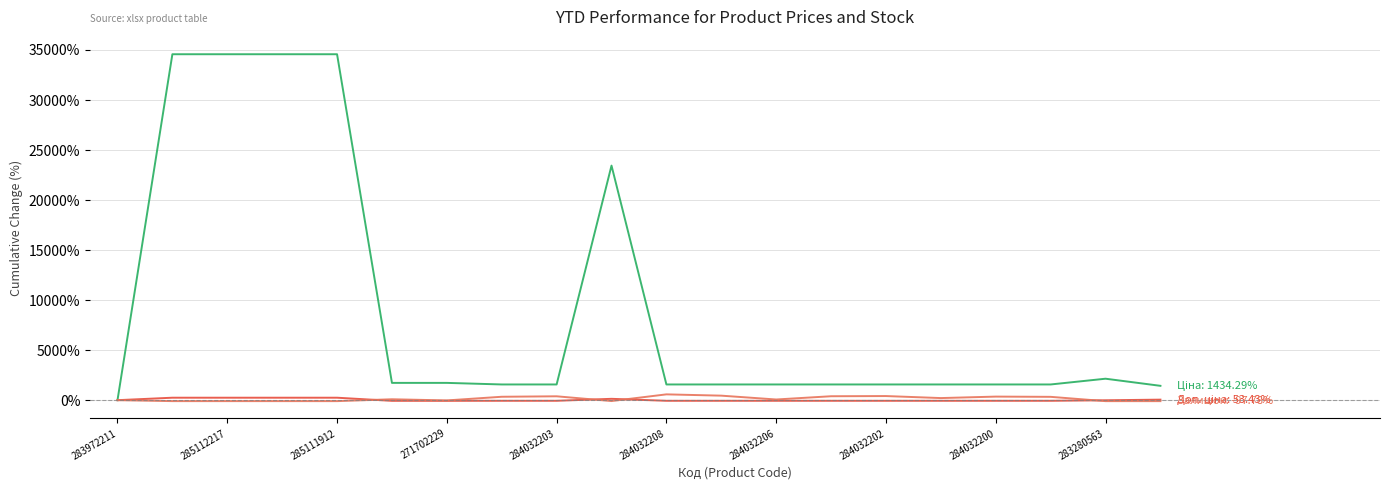

What is the maximum value shown in the chart?

34575.8